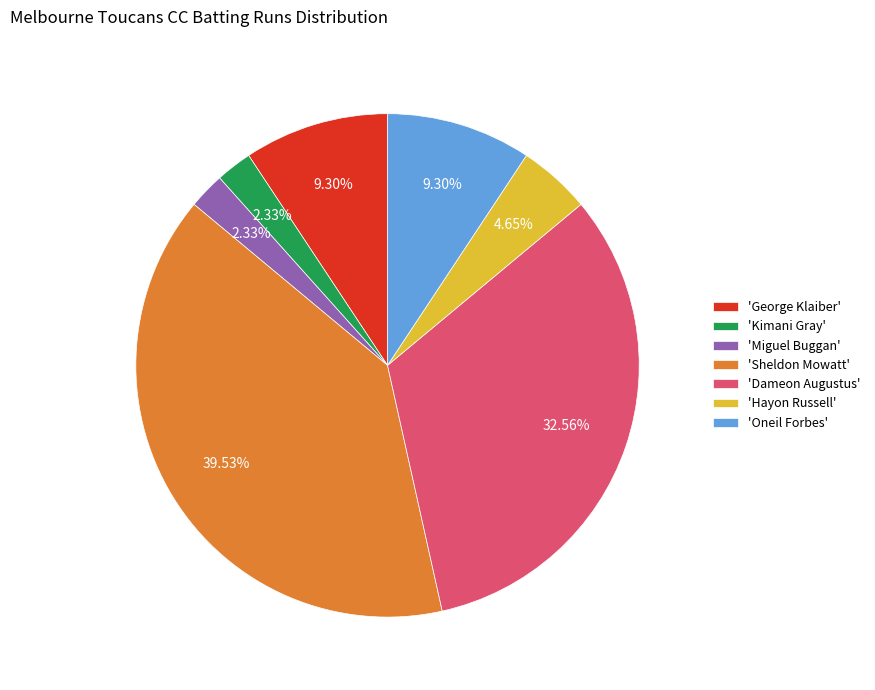

Do 'Hayon Russell' and 'Kimani Gray' together represent more than half of the pie?

No